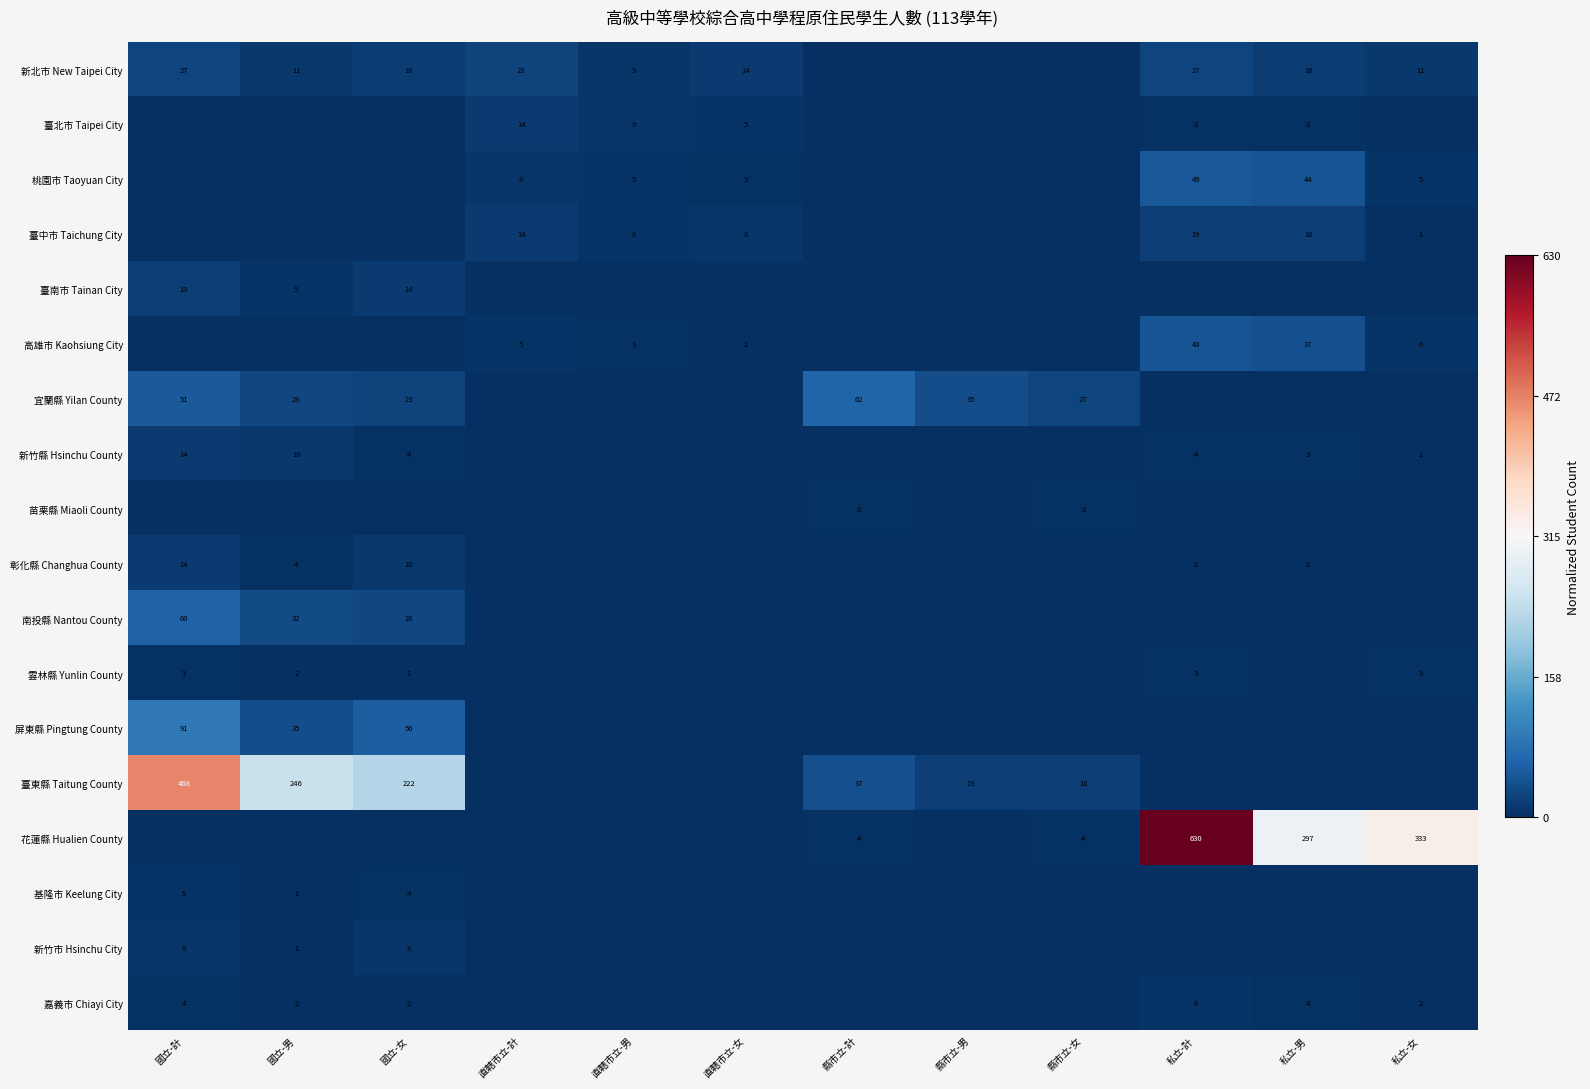

The value of 宜蘭縣 Yilan County at 國立-計 is 78. True or false?

False